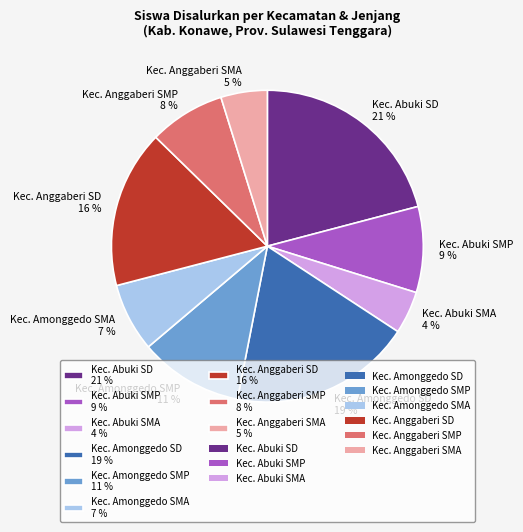

Is there a majority slice in this chart?

No